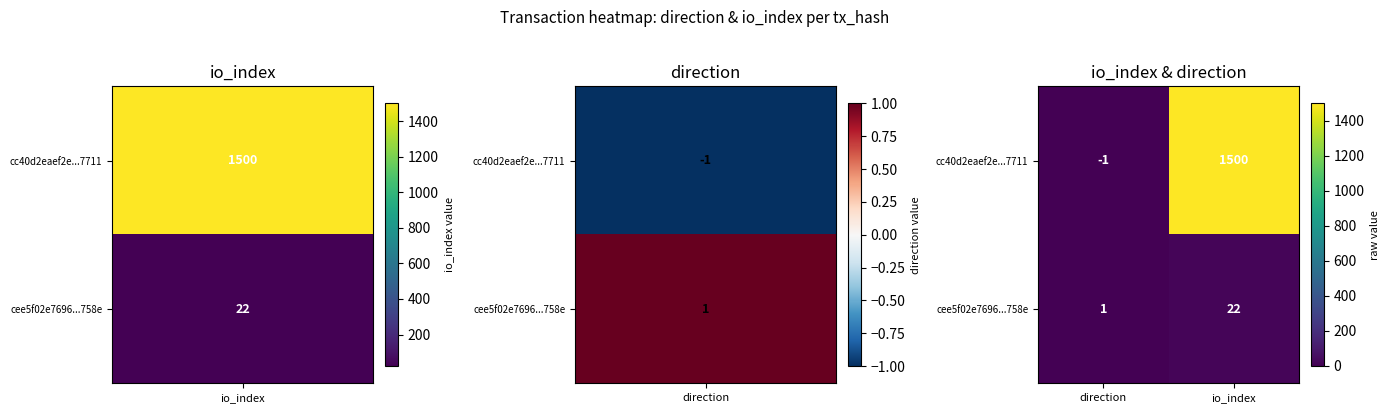

How many values in the cc40d2eaef2e...7711 series are below 1500?

1